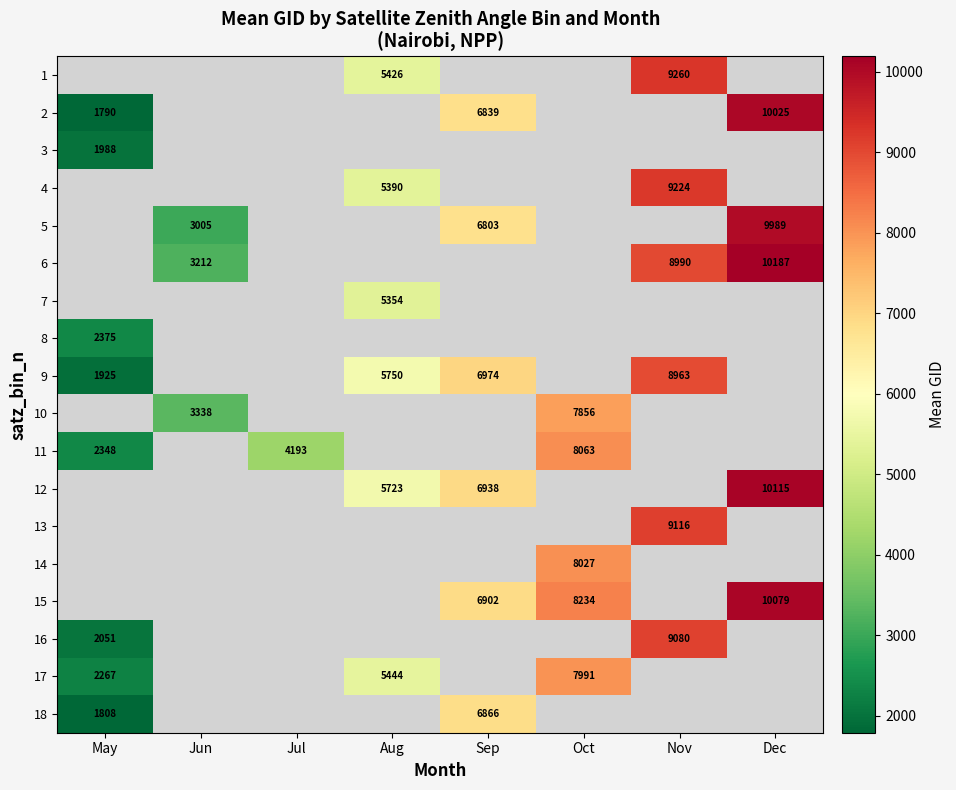

The 12 series shows 11075 at Sep. True or false?

False